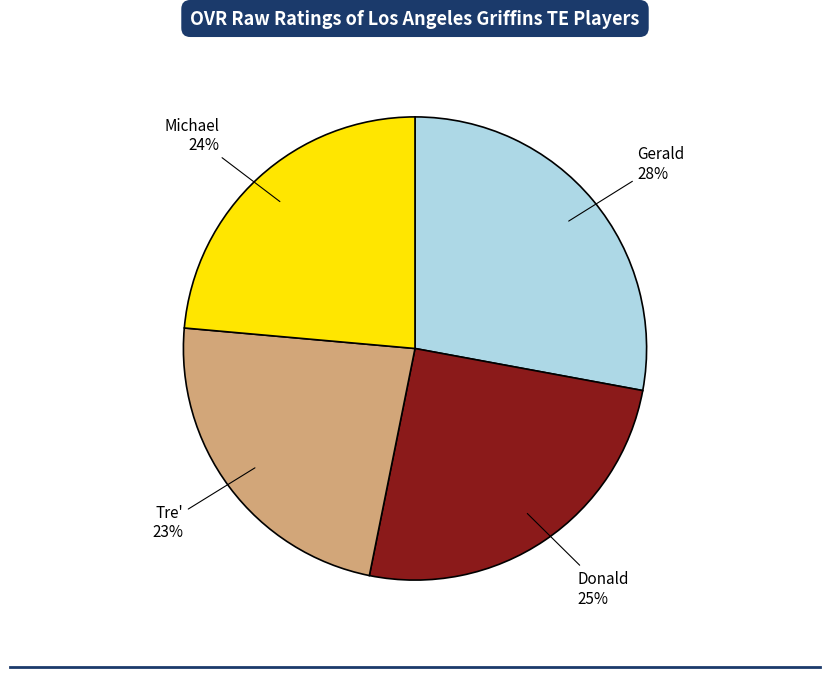

Does any single category account for the majority?

No